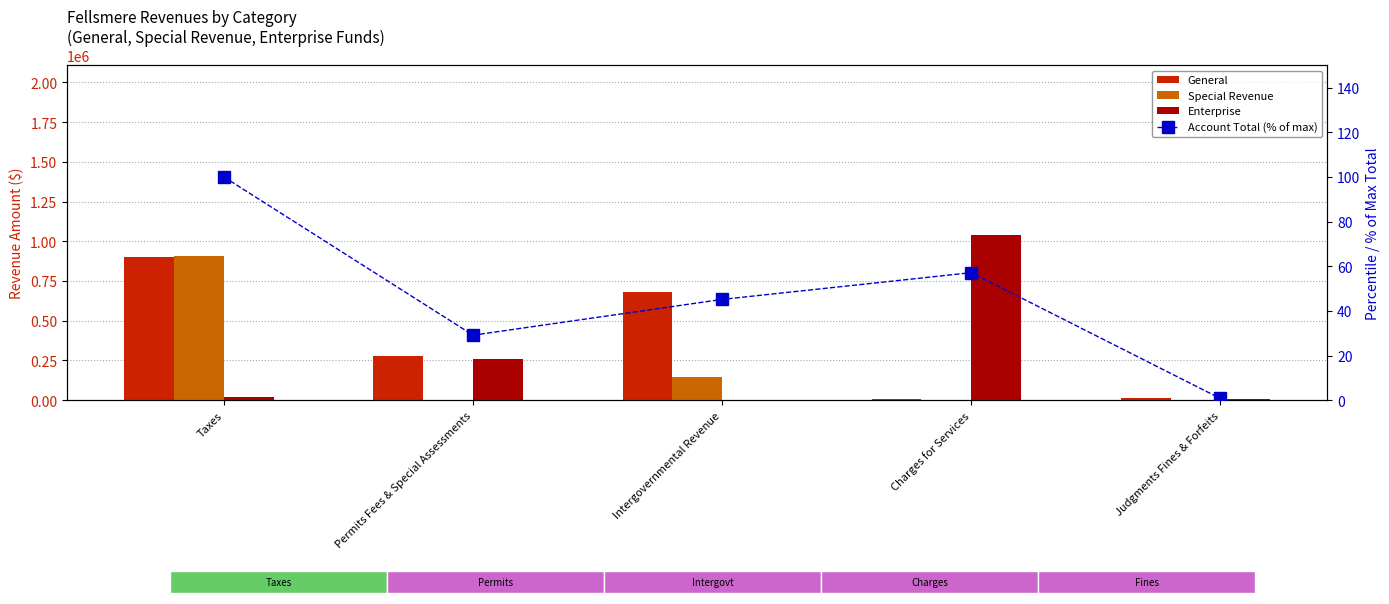

What is the label of the 3rd bar from the right?

Intergovernmental Revenue